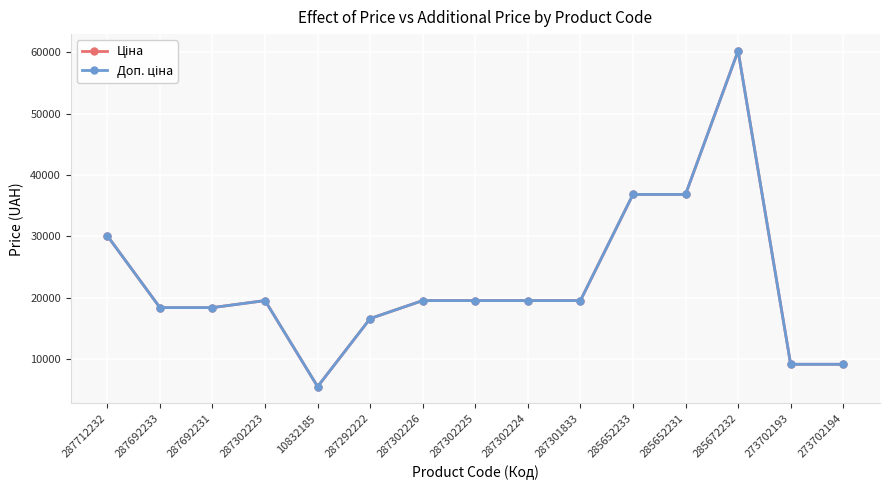

Does the chart have visible grid lines?

Yes